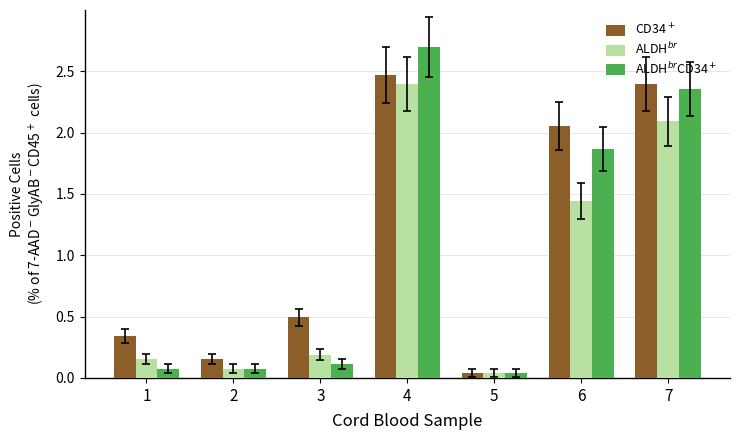

What is the spread (max minus min) of values at 6?

0.6